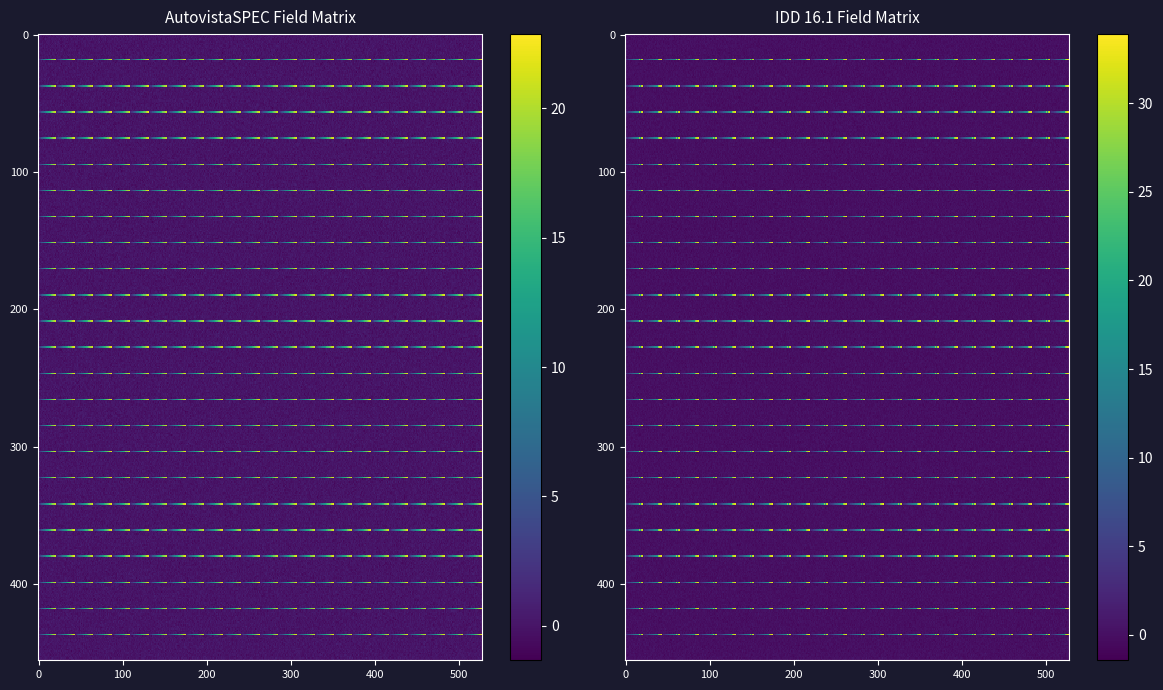

What is the sum of the ADDITION_idd values at 18 and 19?

39